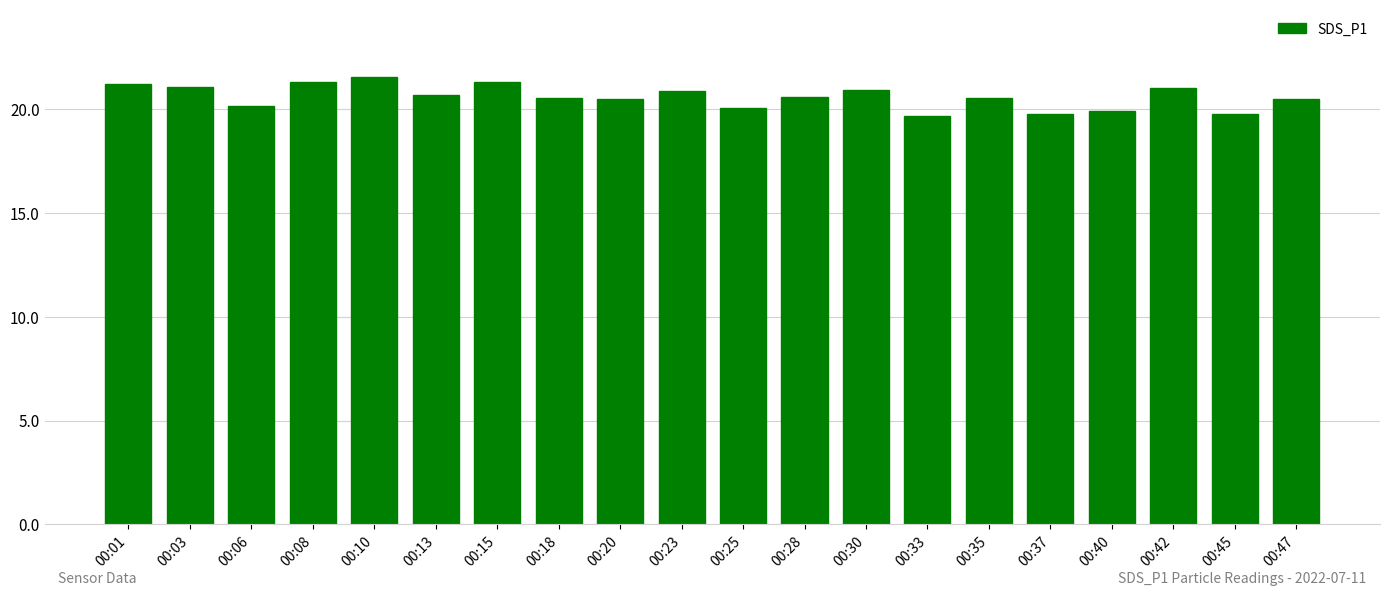

How many bars are there in total?

20